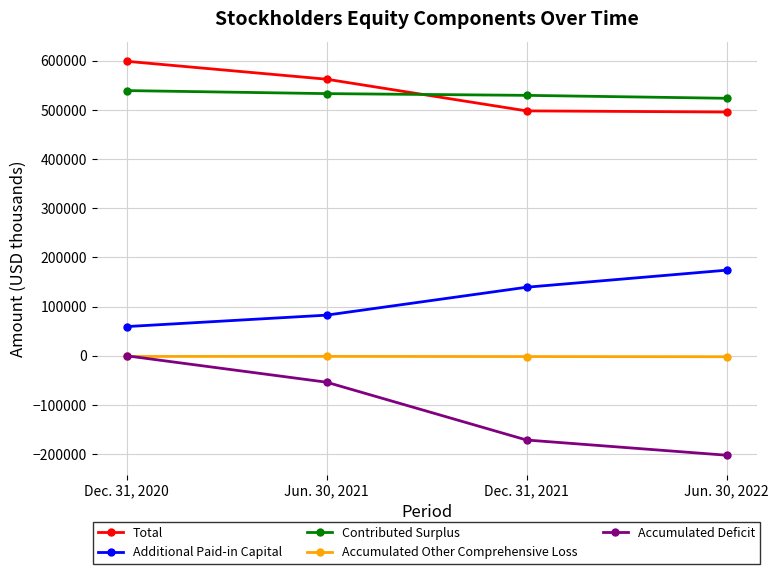

Which series has the widest spread of values?

Accumulated Deficit